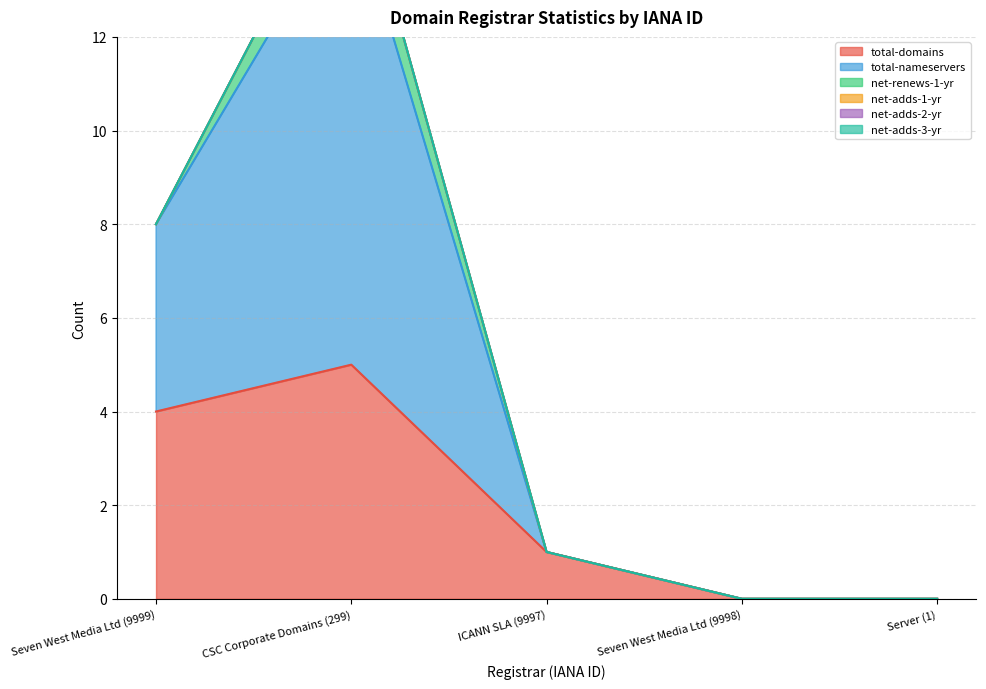

How many data points does each series have?

5